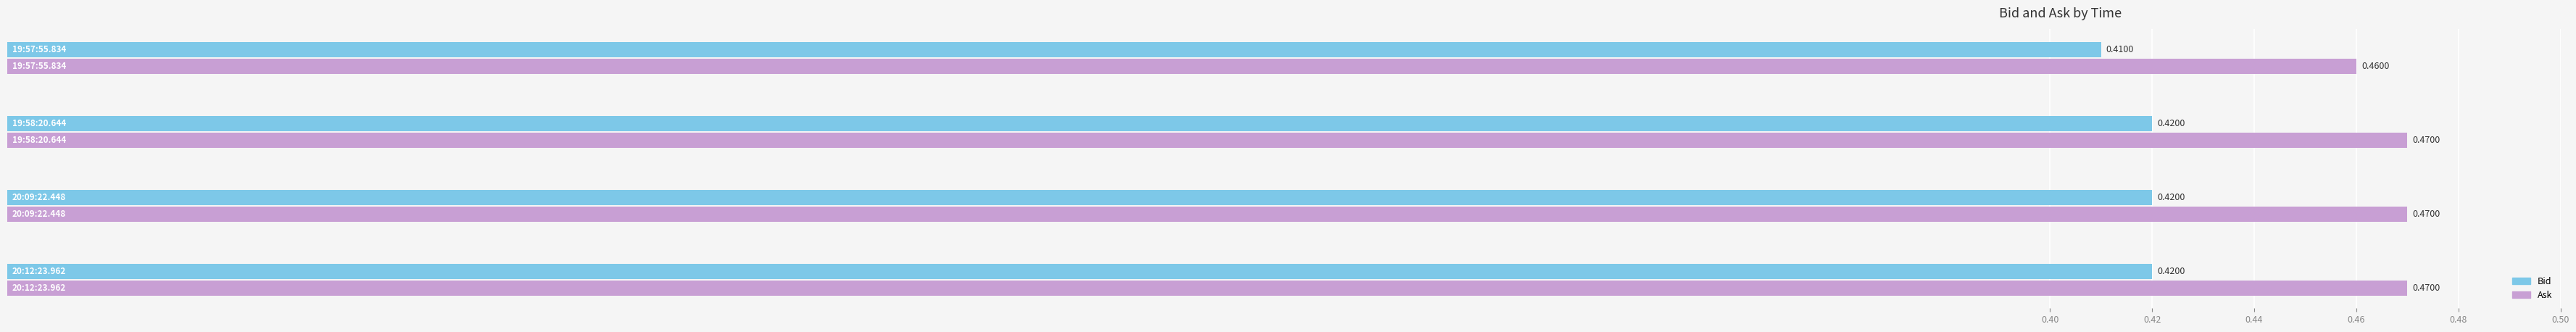

What is the sum of all Ask values?

1.9